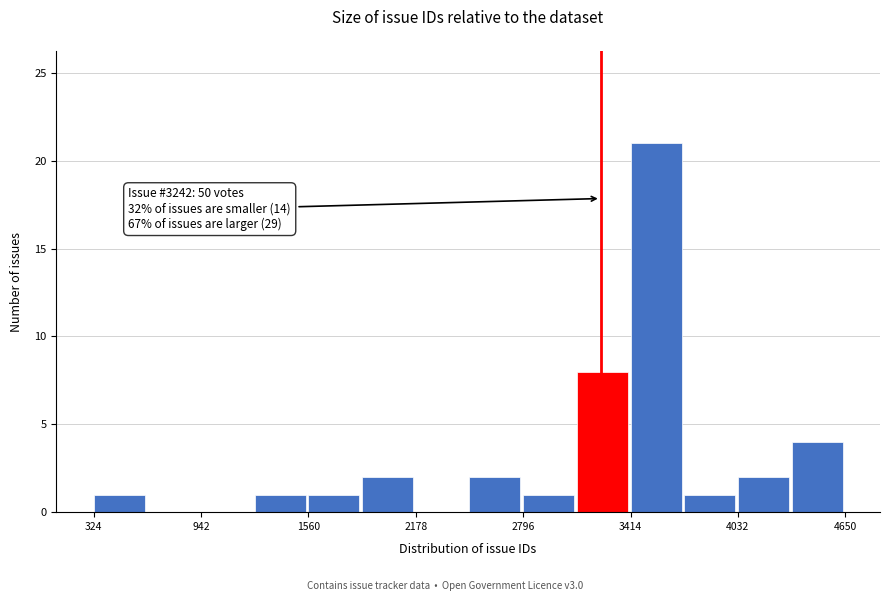

Read against the x-axis, roughly where is the centre of the tallest bar?

3600